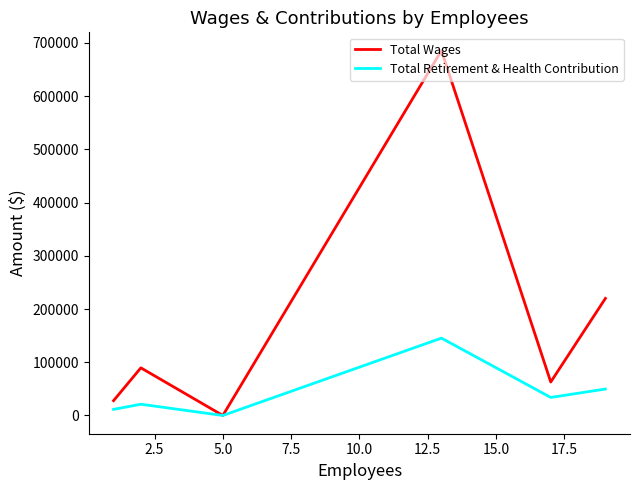

List the series in order of their overall mean, lowest first.

Total Retirement & Health Contribution, Total Wages